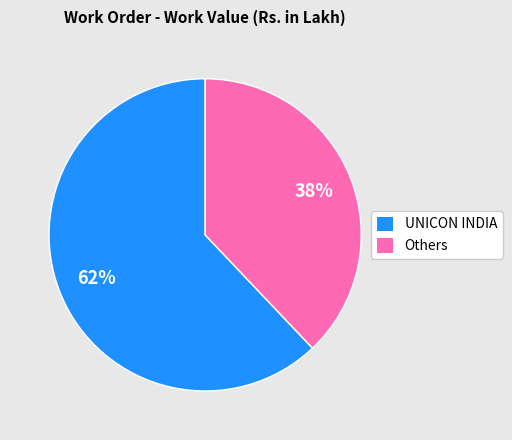

Is UNICON INDIA the majority of the pie?

Yes